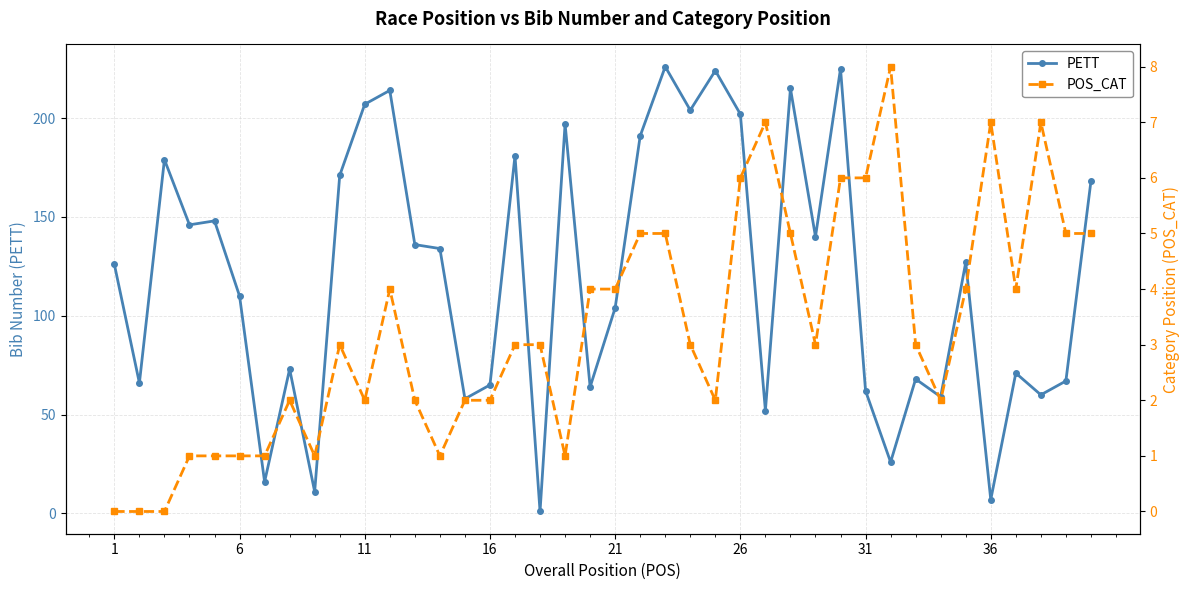

At how many categories does at least one series exceed 114?

21